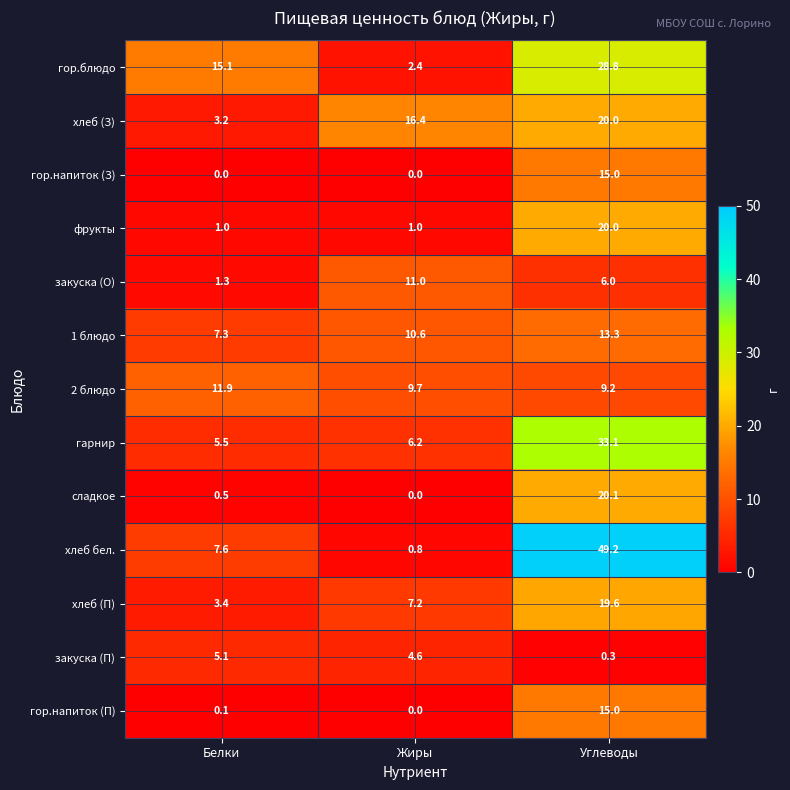

What is the minimum value for закуска (О)?

1.3